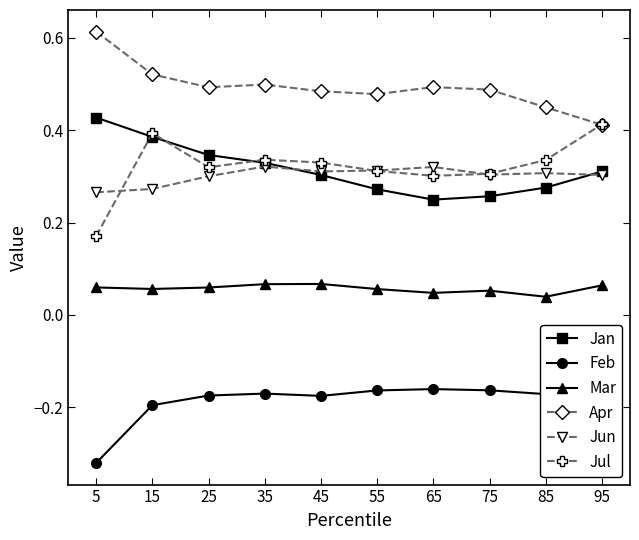

True or false: Feb and Jun intersect in this chart.

False